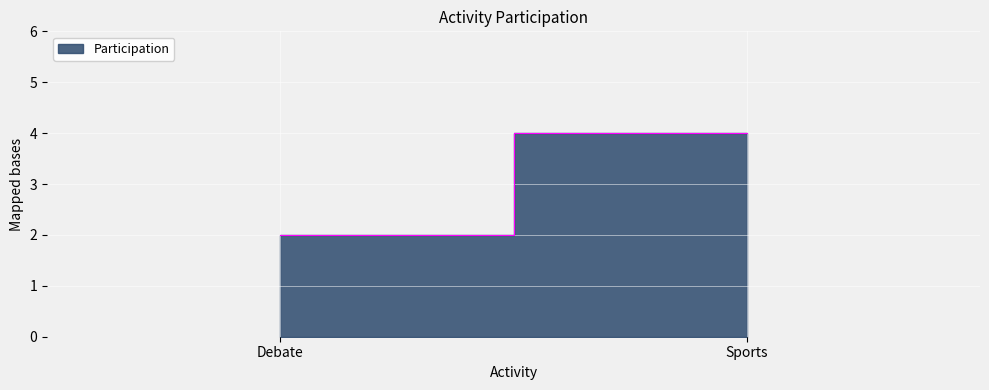

Reading left to right, list all the values displayed in this chart.

Debate=2	Sports=4